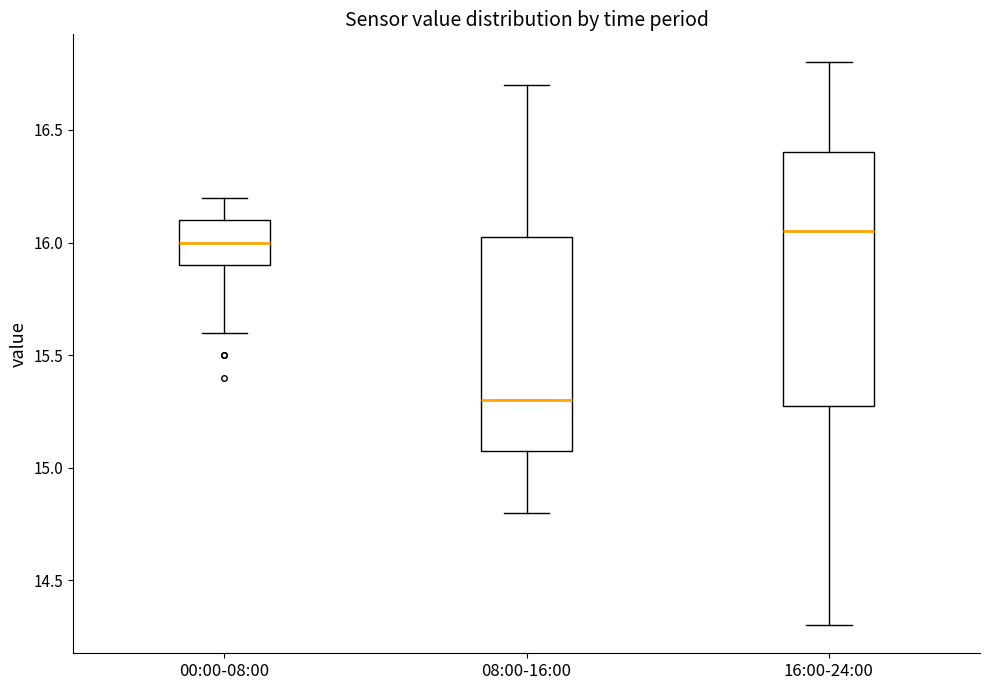

Reading left to right, transcribe this box plot: for each box, give where its median line is, the range the box spans, and where its two whiskers end, as read against the y-axis. The values are not printed on the chart, so give them approximately, as read against the axis.

00:00-08:00: median 16.00, box 15.90 to 16.10, whiskers 15.60 to 16.20
08:00-16:00: median 15.30, box 15.10 to 16.05, whiskers 14.80 to 16.70
16:00-24:00: median 16.05, box 15.30 to 16.40, whiskers 14.30 to 16.80